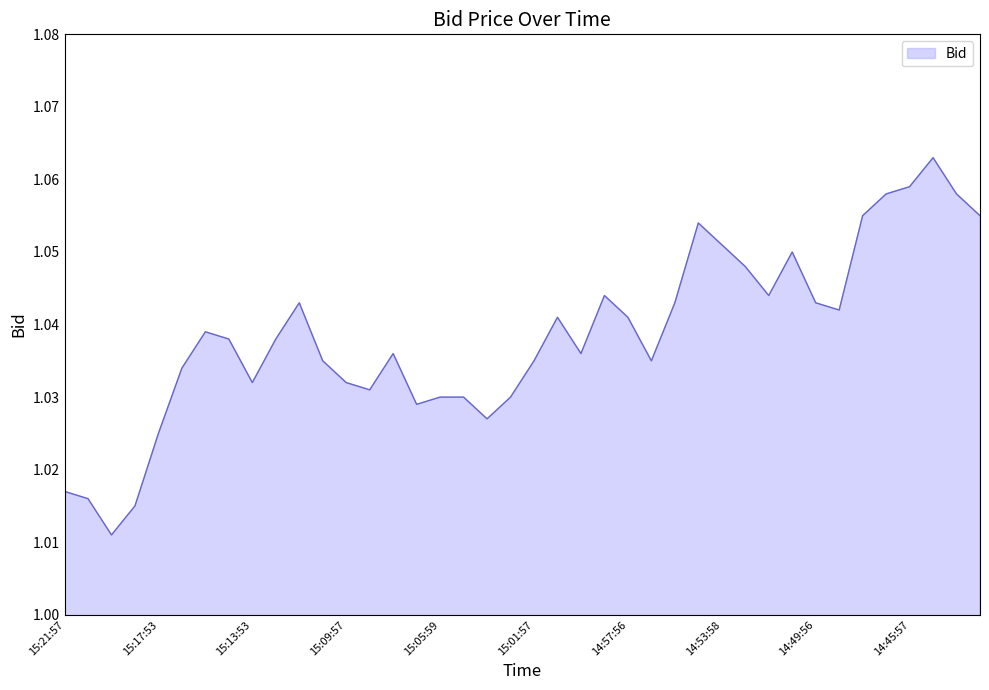

Does the chart display data point markers on the line(s)?

No